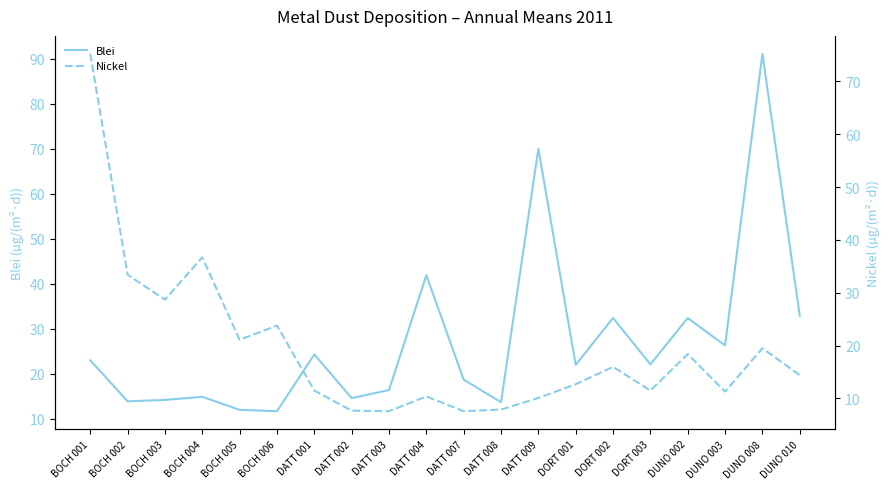

What is the value of the Nickel point at the 14th from the left?

12.7